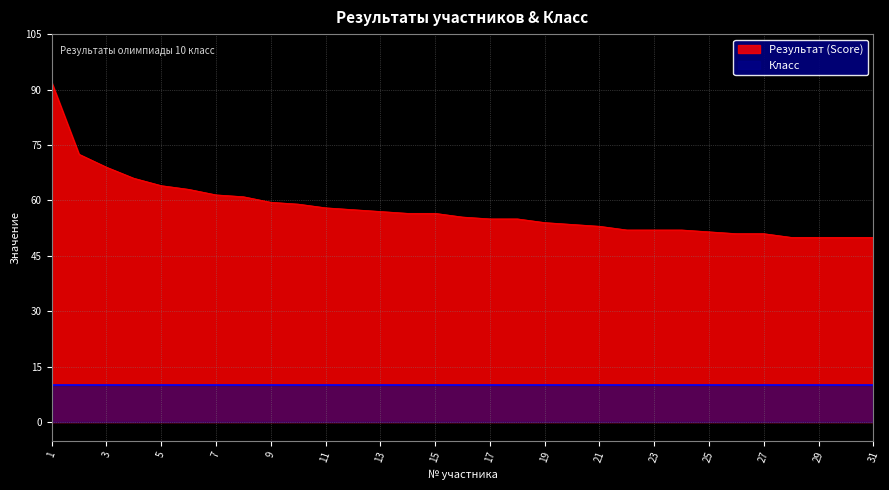

Where is the data nearest to the value 71?

2